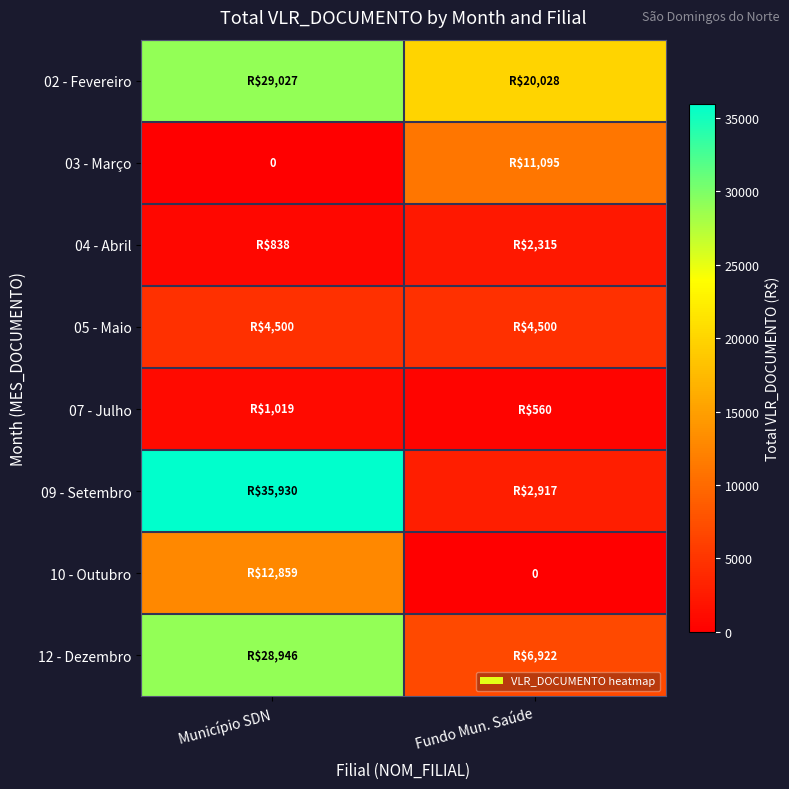

The value of 05 - Maio at Município SDN is 4500.4. True or false?

True